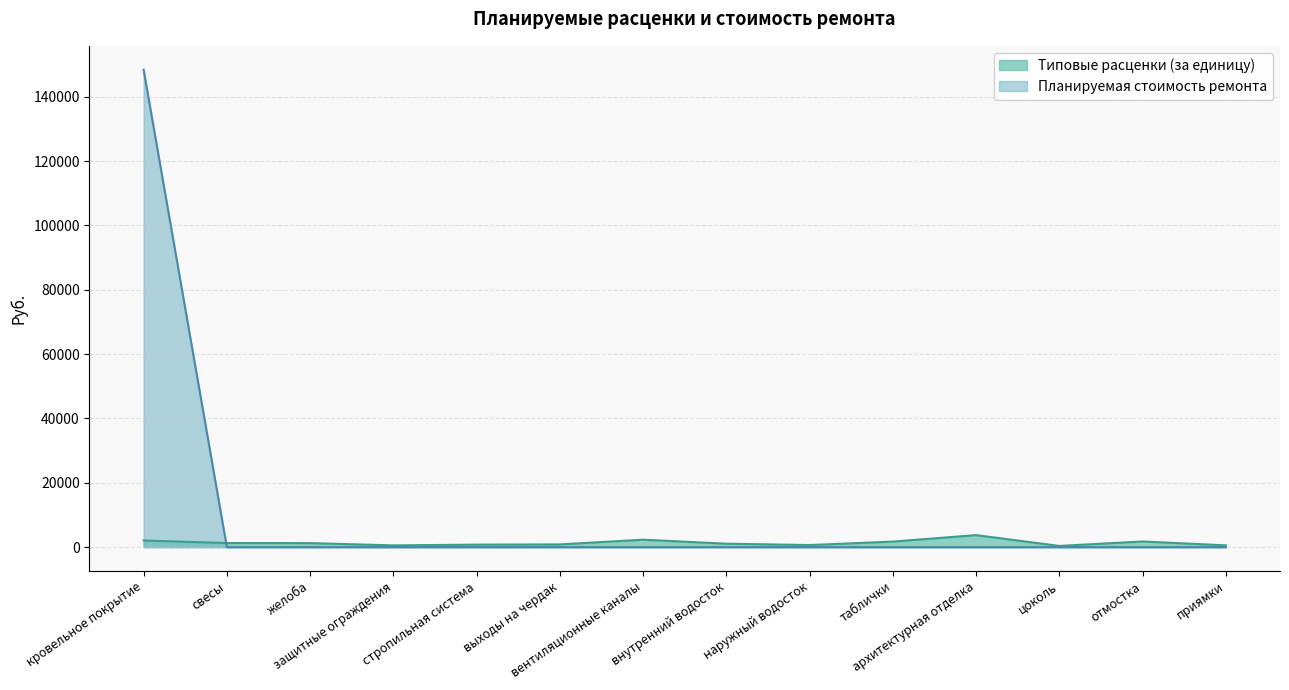

Which category has the lowest value in the Планируемая стоимость ремонта series?

свесы